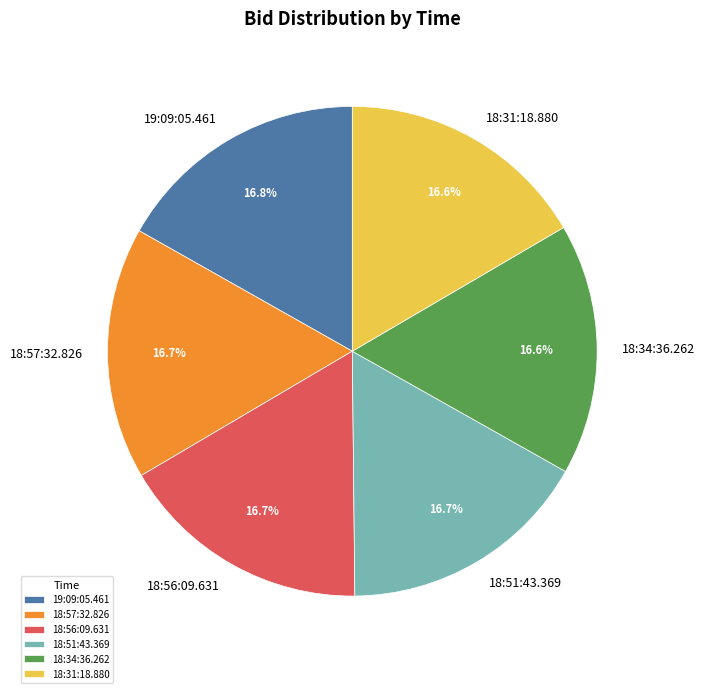

To the nearest percent, what portion does 19:09:05.461 represent?

17%